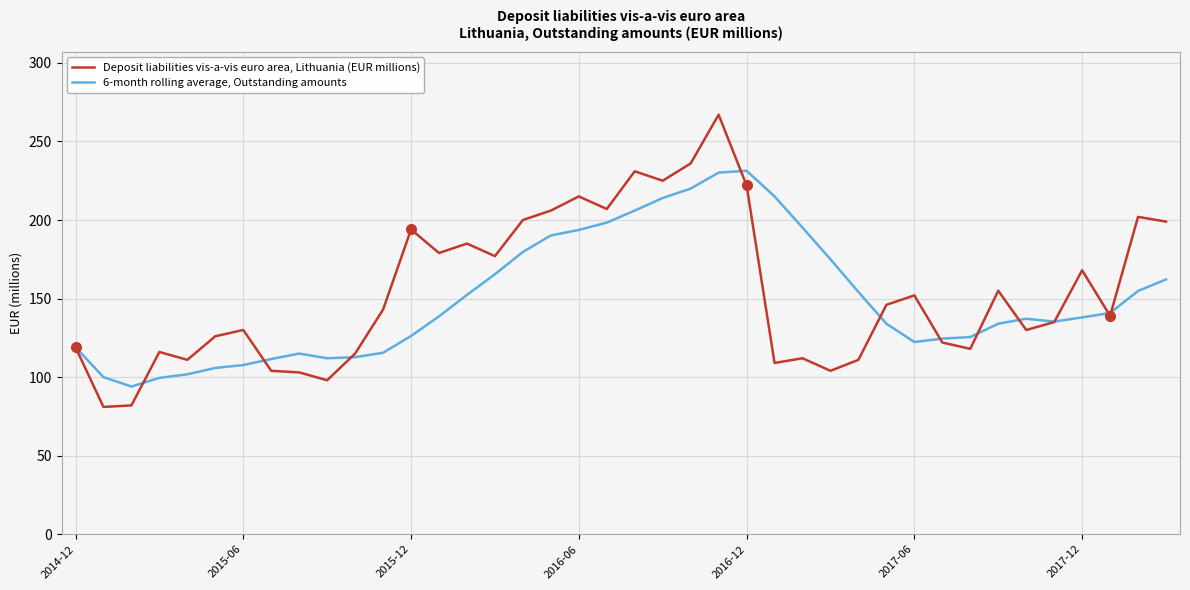

Rank the series by their average value, from lowest to highest.

6-month rolling average, Outstanding amounts, Deposit liabilities vis-a-vis euro area, Lithuania (EUR millions)